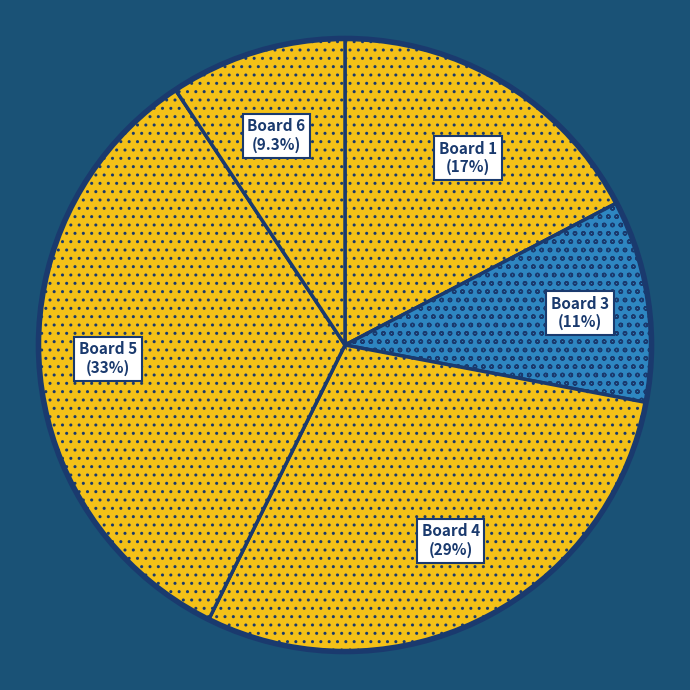

Between Board 6 and Board 1, which is larger?

Board 1